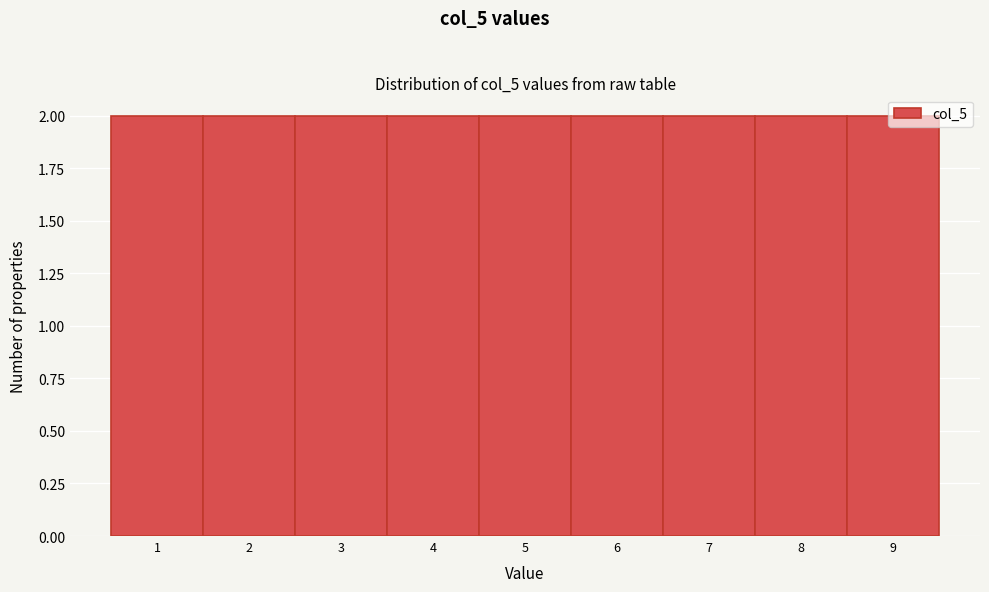

Reading left to right, list every bar in this chart as the range it spans on the x-axis followed by its height. The values are not printed on the chart, so give them approximately, as read against the axis.

0.5 to 1.5: 2
1.5 to 2.5: 2
2.5 to 3.5: 2
3.5 to 4.5: 2
4.5 to 5.5: 2
5.5 to 6.5: 2
6.5 to 7.5: 2
7.5 to 8.5: 2
8.5 to 9.5: 2